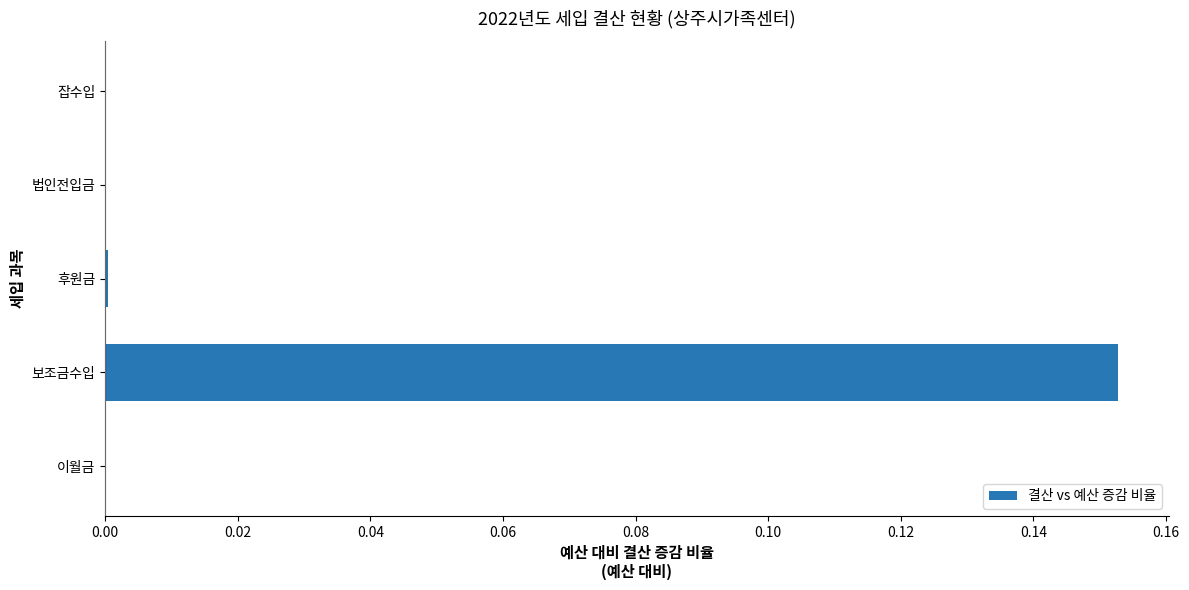

The chart shows a value of 0.0 at 이월금. True or false?

True